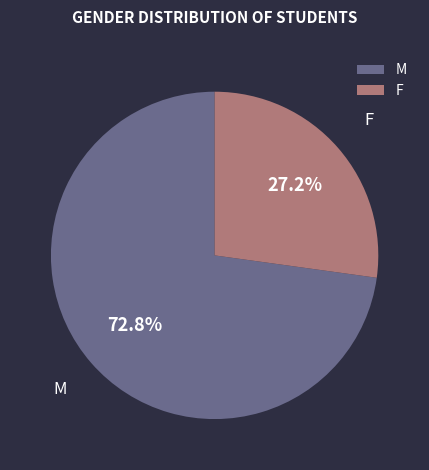

Count the number of slices in the pie.

2